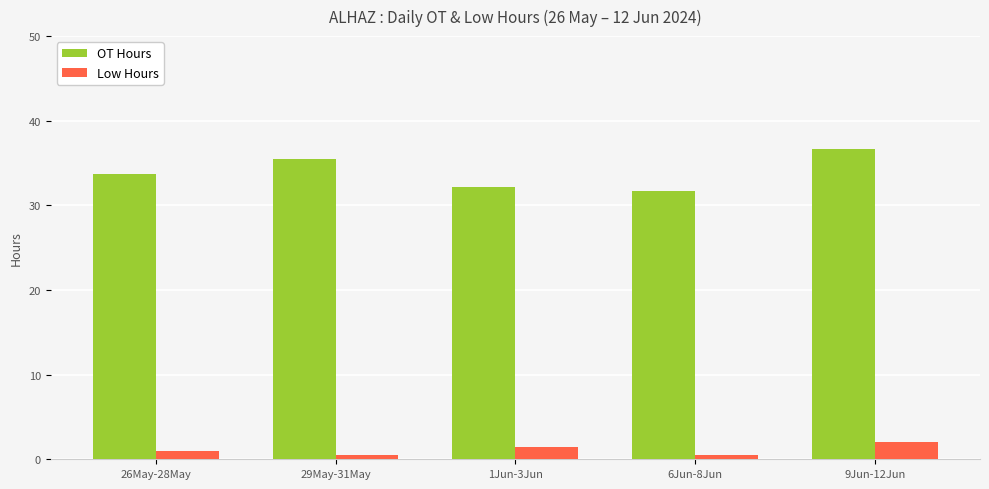

Reading left to right, extract all data points from this chart.

OT Hours: 33.8	35.5	32.1	31.7	36.7
Low Hours: 1.0	0.5	1.5	0.5	2.0